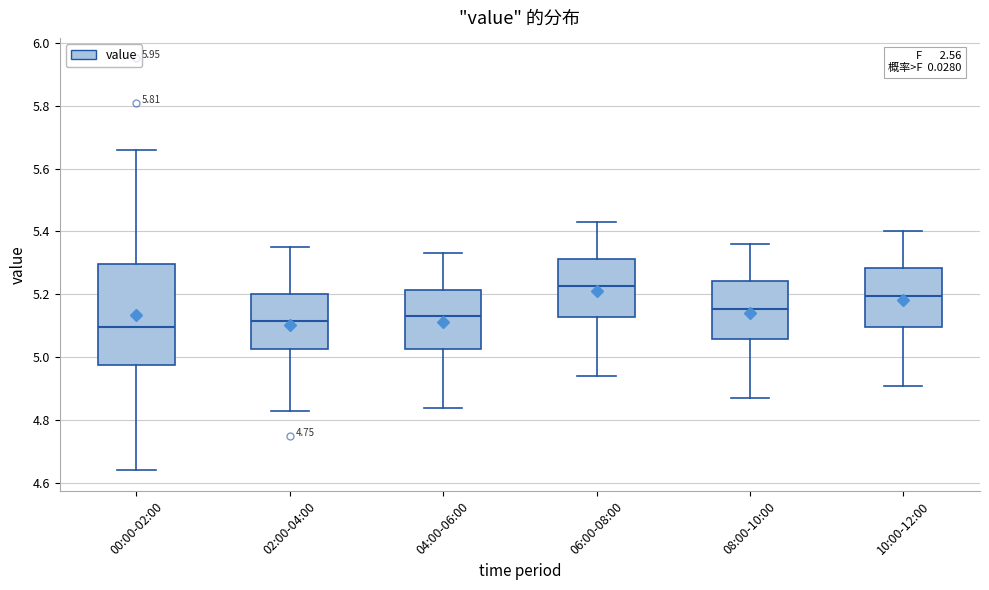

Reading left to right, transcribe this box plot: for each box, give where its median line is, the range the box spans, and where its two whiskers end, as read against the y-axis. The values are not printed on the chart, so give them approximately, as read against the axis.

00:00-02:00: median 5.10, box 4.98 to 5.30, whiskers 4.64 to 5.66
02:00-04:00: median 5.12, box 5.02 to 5.20, whiskers 4.84 to 5.36
04:00-06:00: median 5.14, box 5.02 to 5.22, whiskers 4.84 to 5.34
06:00-08:00: median 5.22, box 5.12 to 5.32, whiskers 4.94 to 5.44
08:00-10:00: median 5.16, box 5.06 to 5.24, whiskers 4.88 to 5.36
10:00-12:00: median 5.20, box 5.10 to 5.28, whiskers 4.92 to 5.40